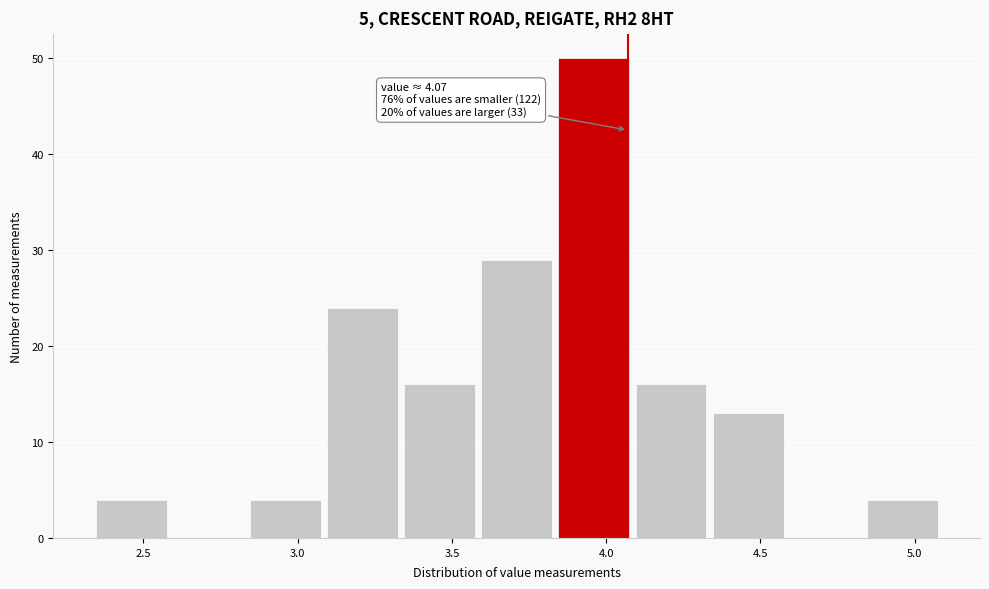

Over which range of the x-axis is the bar tallest?

3.845 to 4.095